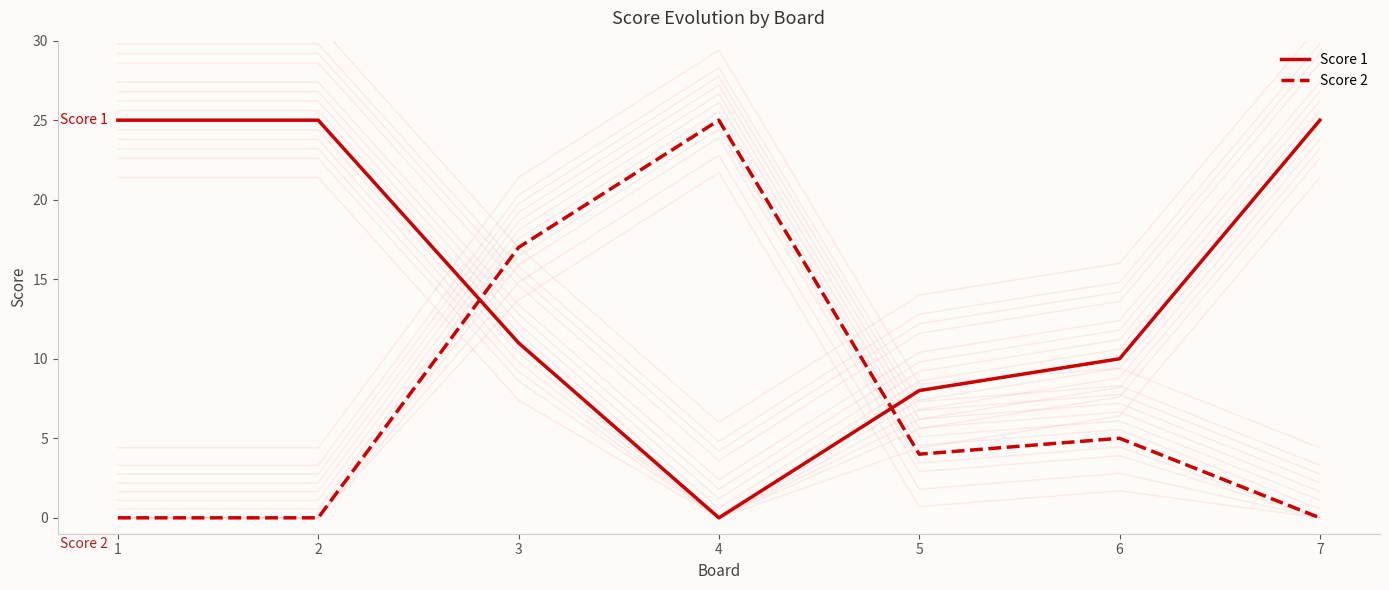

True or false: Score 1 and Score 2 cross at least once.

True